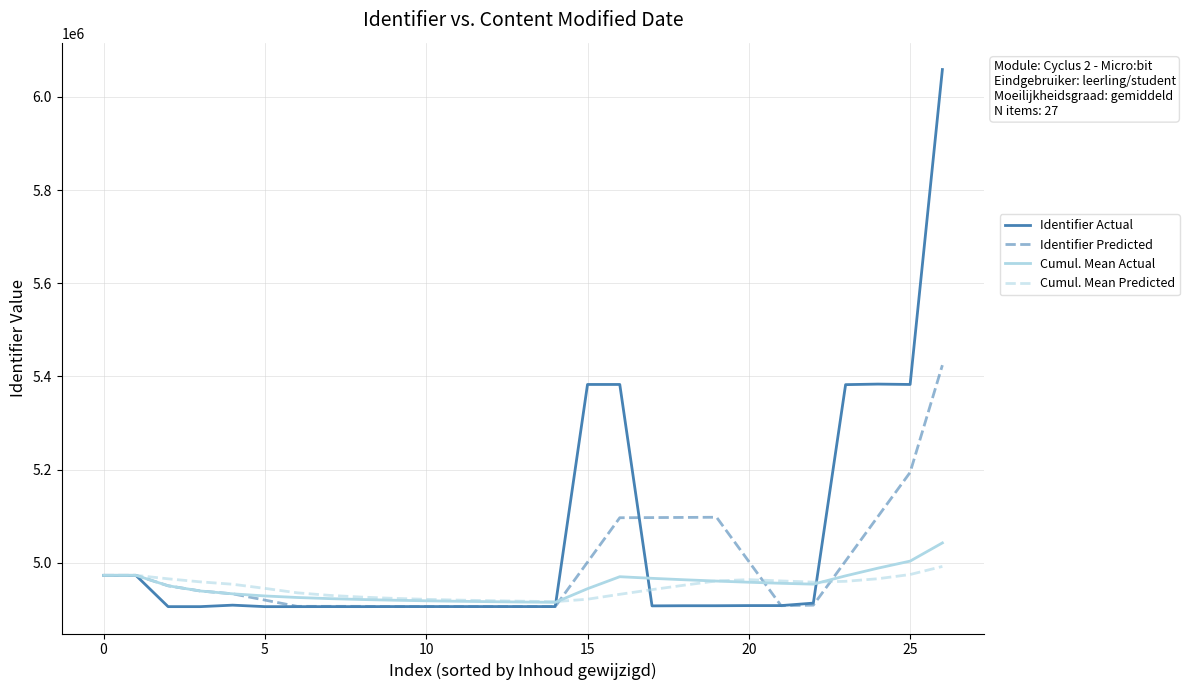

How many values in the Cumul. Mean Predicted series exceed 4951647?

14